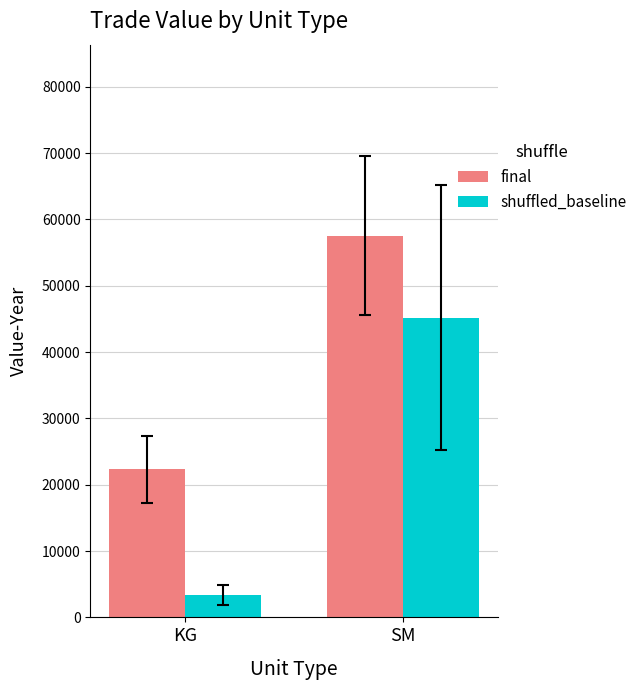

Does the chart contain any negative values?

No